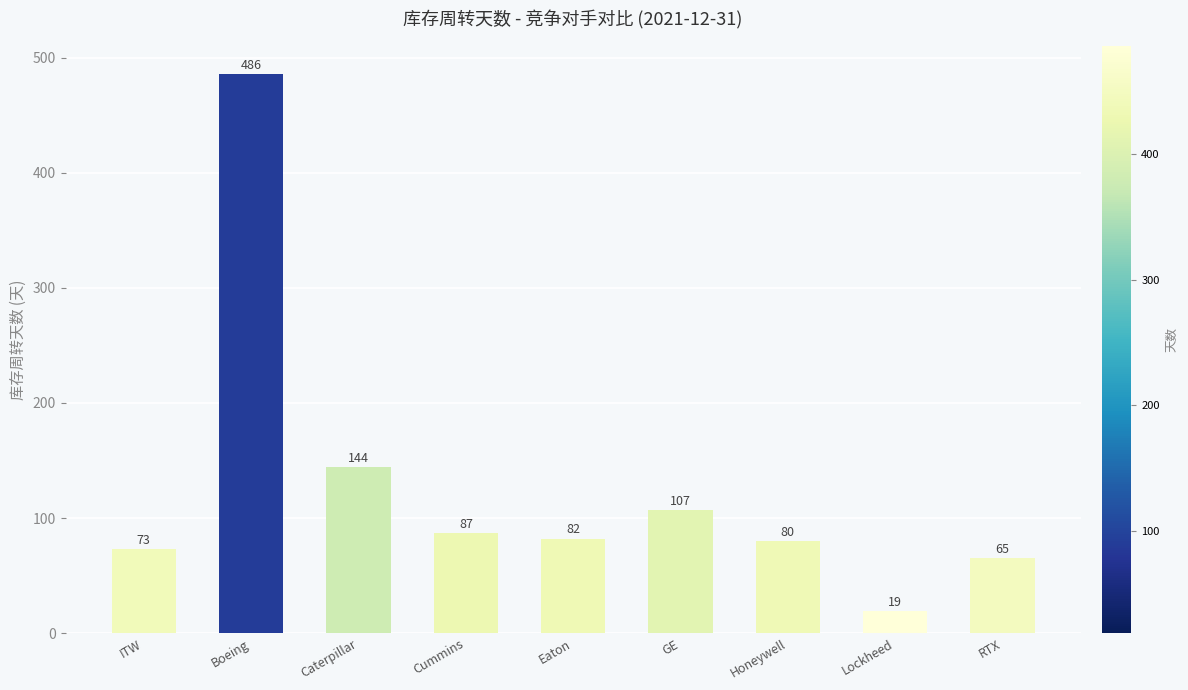

List the labels in order of value, largest first.

Boeing, Caterpillar, GE, Cummins, Eaton, Honeywell, ITW, RTX, Lockheed